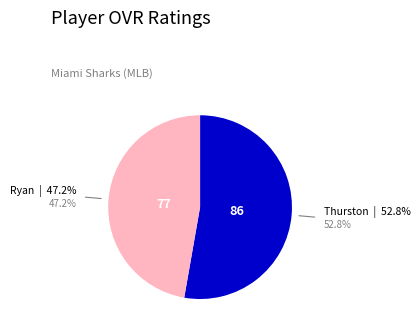

Does any single category account for the majority?

Yes